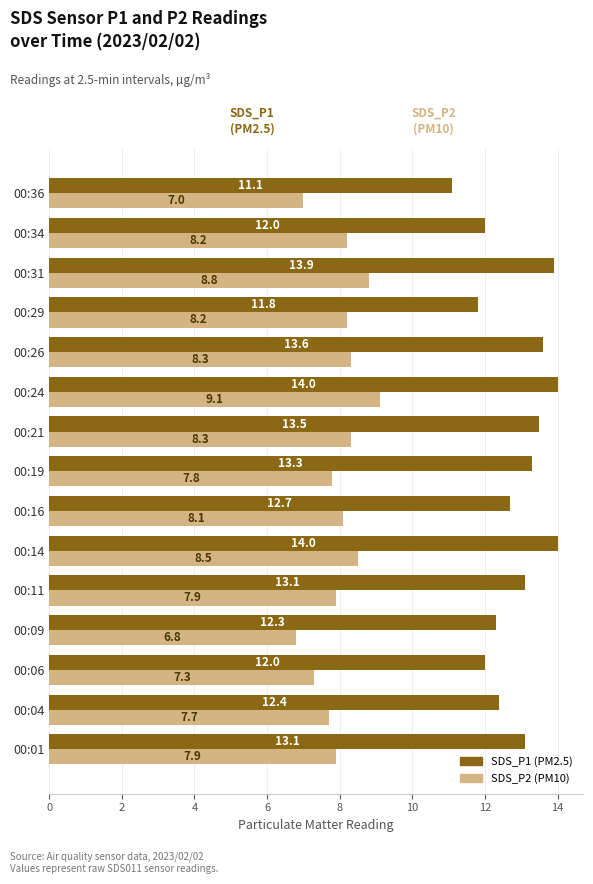

What is the difference between the highest and lowest values at 00:16?

4.6